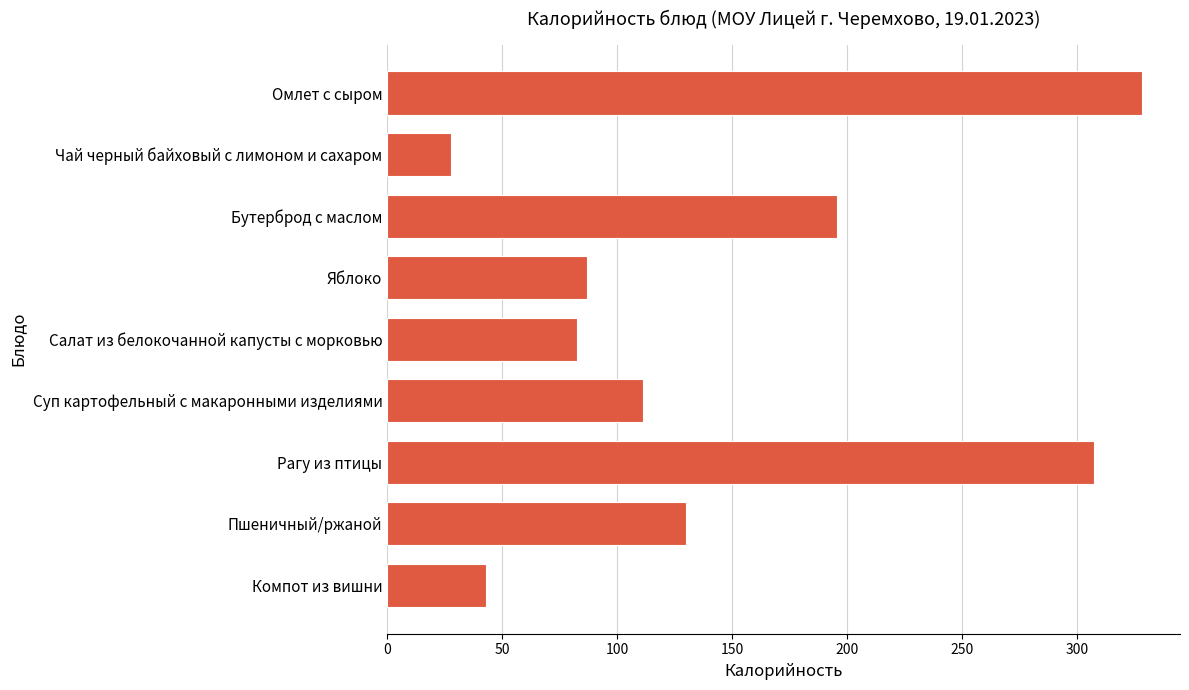

Rank the categories by value from highest to lowest.

Омлет с сыром, Рагу из птицы, Бутерброд с маслом, Пшеничный/ржаной, Суп картофельный с макаронными изделиями, Яблоко, Салат из белокочанной капусты с морковью, Компот из вишни, Чай черный байховый с лимоном и сахаром